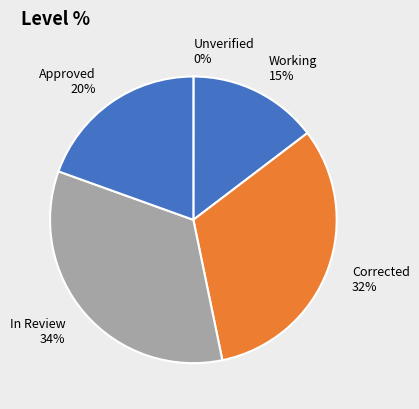

Which slice is the largest?

In Review